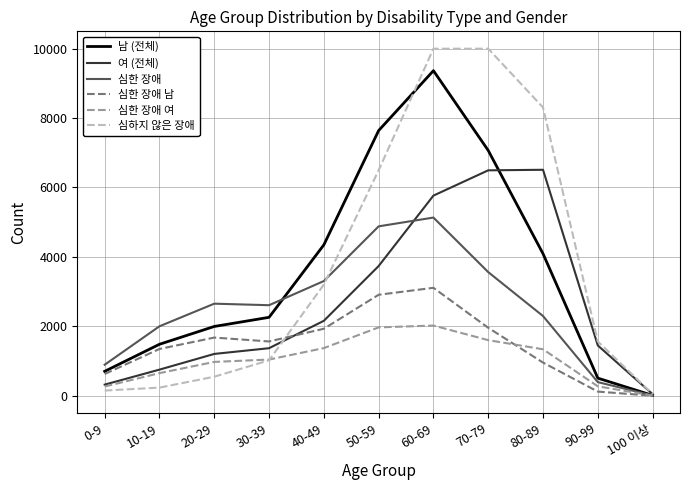

Which category has the lowest value in the 남 (전체) series?

100 이상